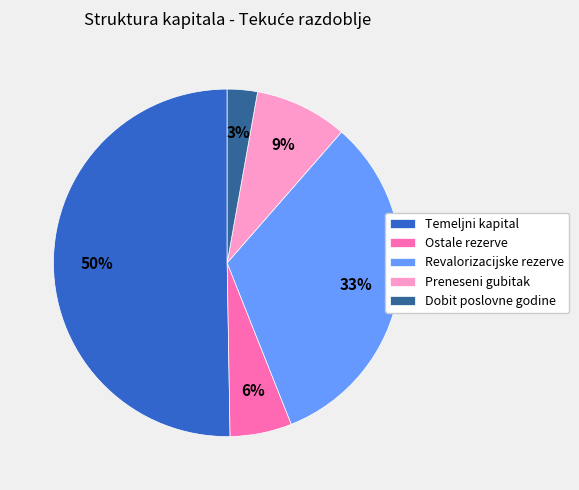

Rank the categories by value from lowest to highest.

Dobit poslovne godine, Ostale rezerve, Preneseni gubitak, Revalorizacijske rezerve, Temeljni kapital